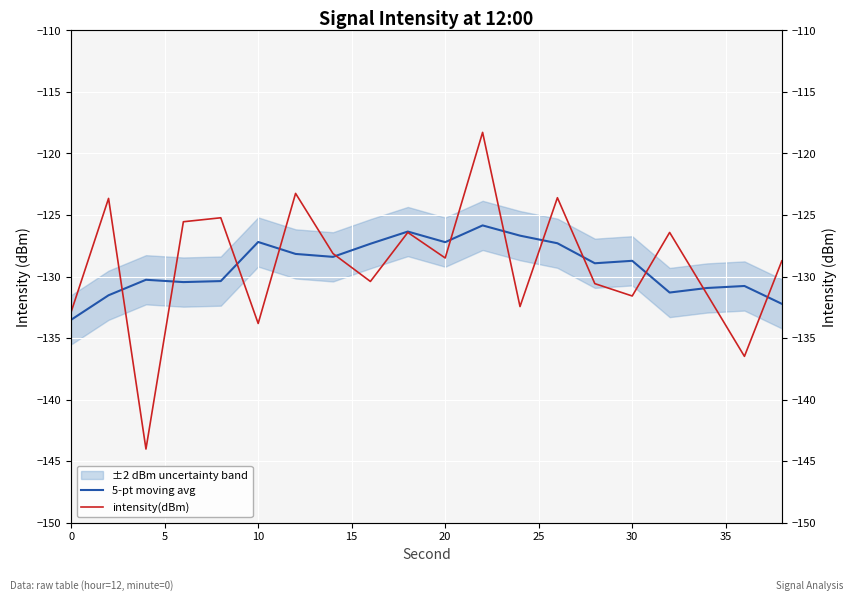

Which series has the largest total across all categories?

intensity(dBm)